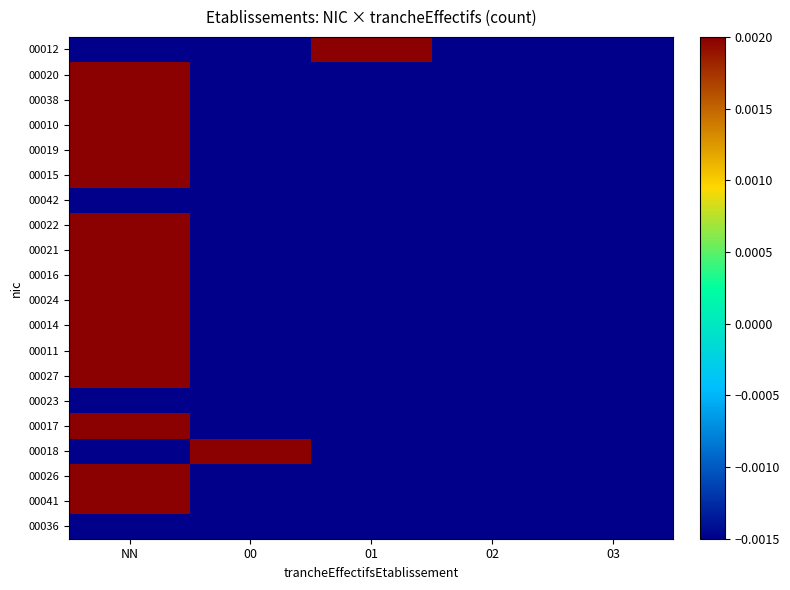

List the series in order of their peak value, lowest first.

00042, 00023, 00036, 00012, 00020, 00038, 00010, 00019, 00015, 00022, 00021, 00016, 00024, 00014, 00011, 00027, 00017, 00018, 00026, 00041